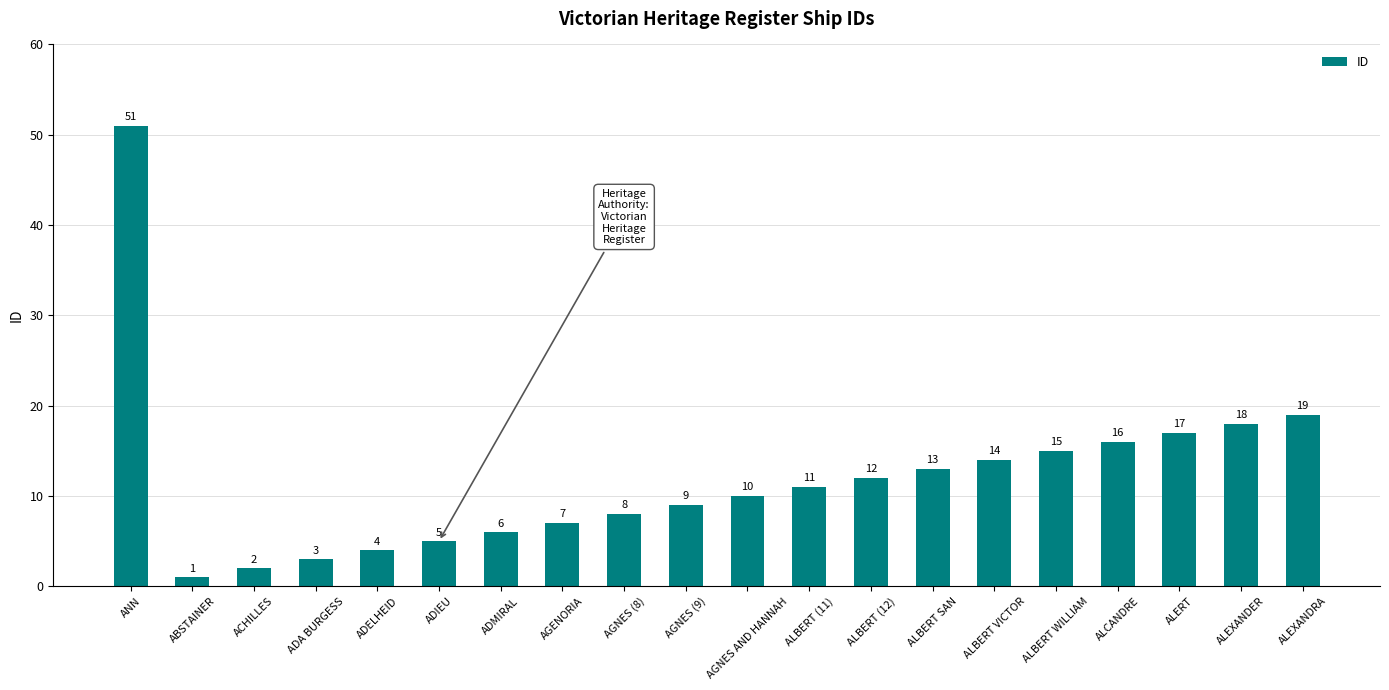

What is the sum of all values?

241